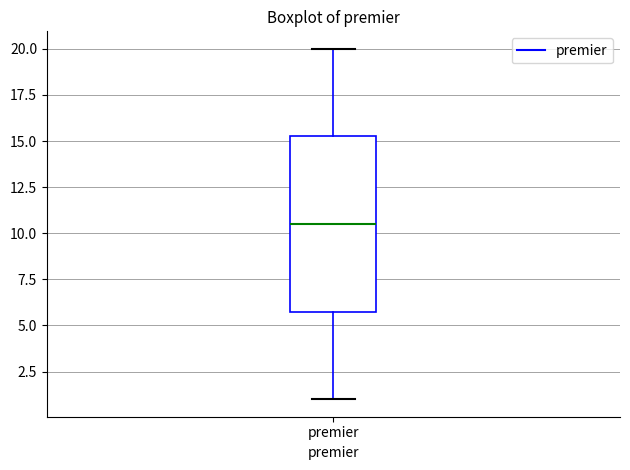

Where does the median line of the box for premier sit on the y-axis? The values are not printed on the chart, so give them approximately, as read against the axis.

10.5